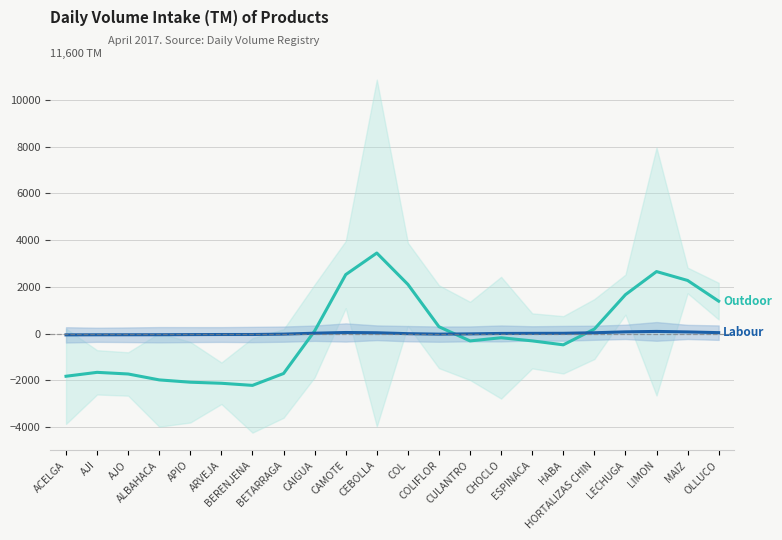

At which category does Labour reach its first local peak?

CAMOTE